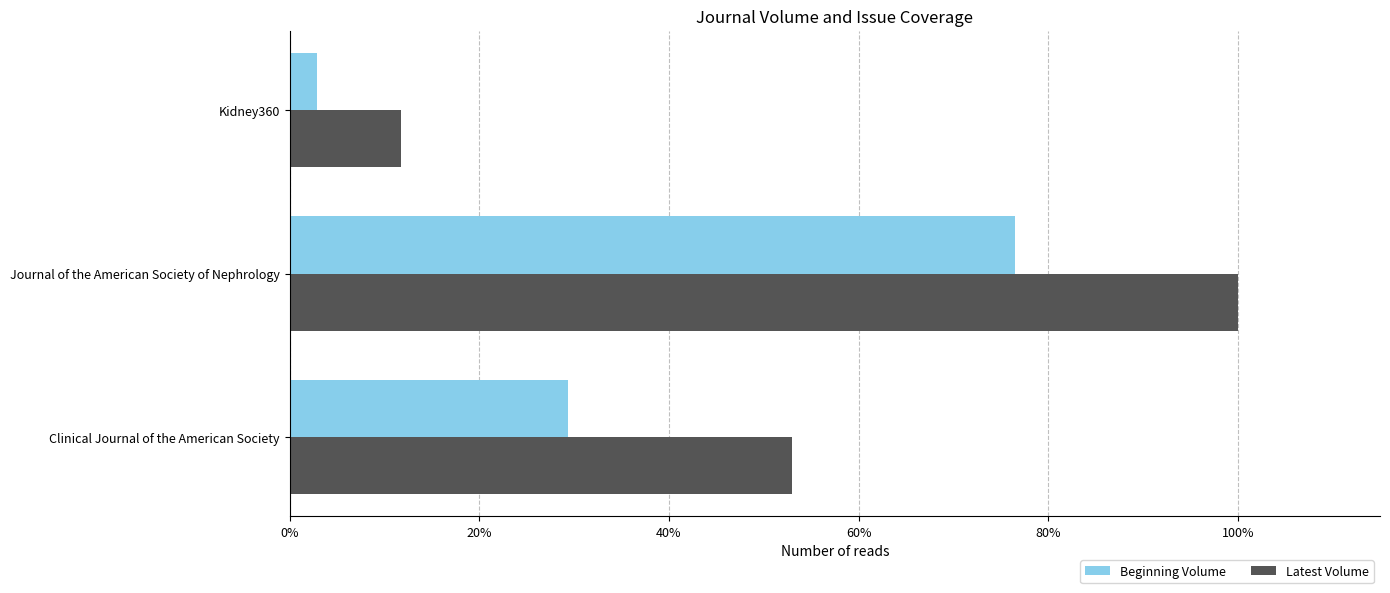

What are all the series names shown in the legend?

Beginning Volume, Latest Volume